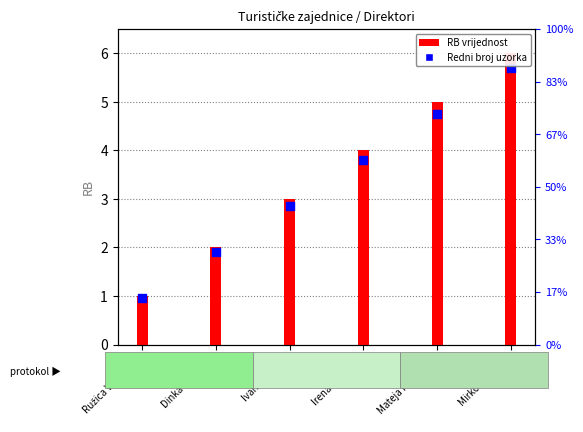

Which series has the largest total across all categories?

RB vrijednost